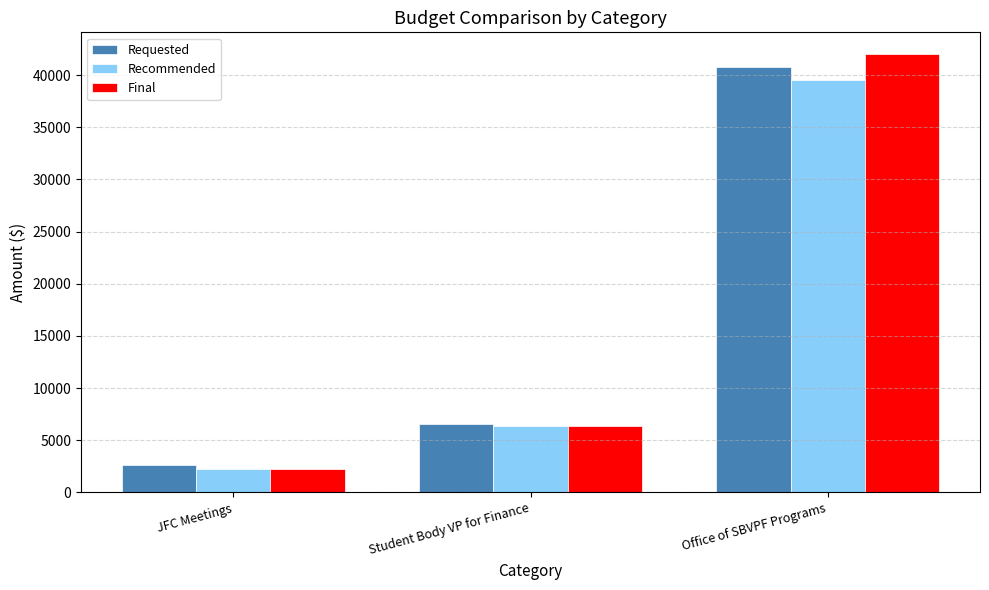

At which category is the sum across all series the highest?

Office of SBVPF Programs